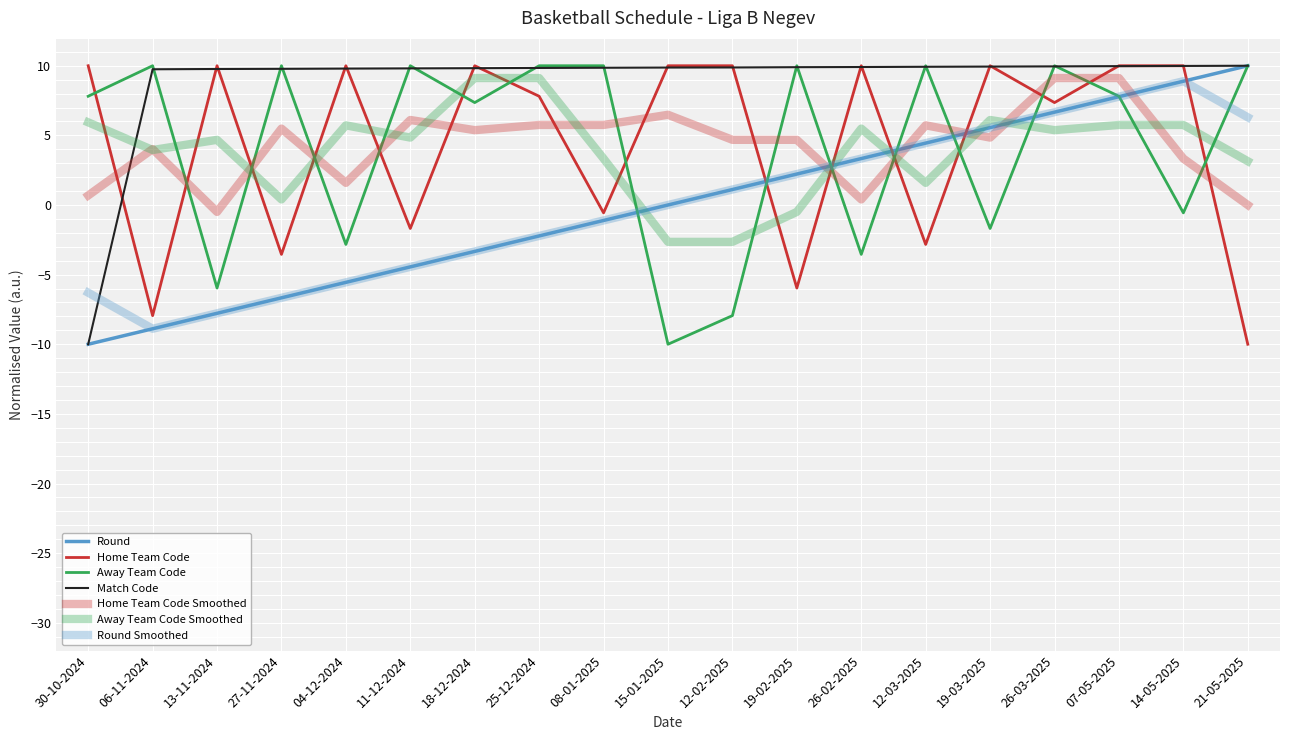

How many intersections are there between Home Team Code and Round?

5